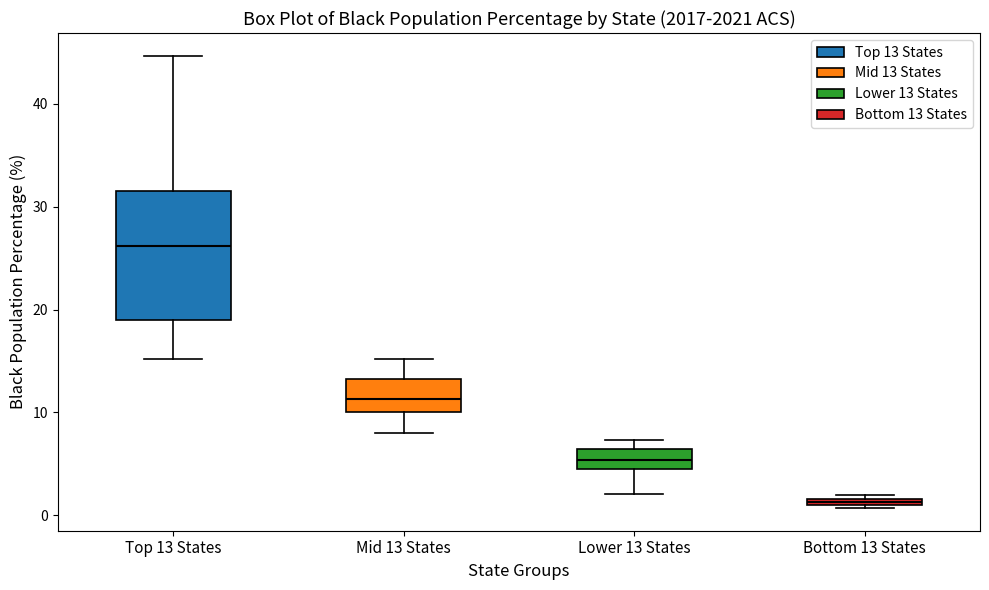

Which box is the tallest, from its lower edge to its upper edge?

Top 13 States